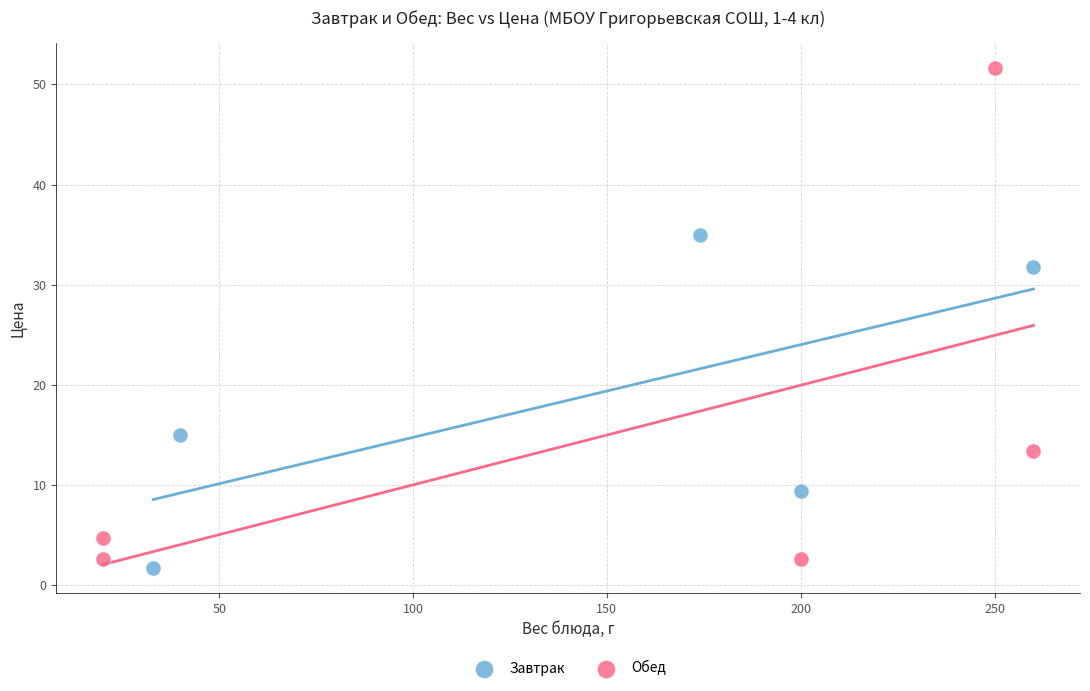

Which series reaches the maximum Y coordinate?

Обед